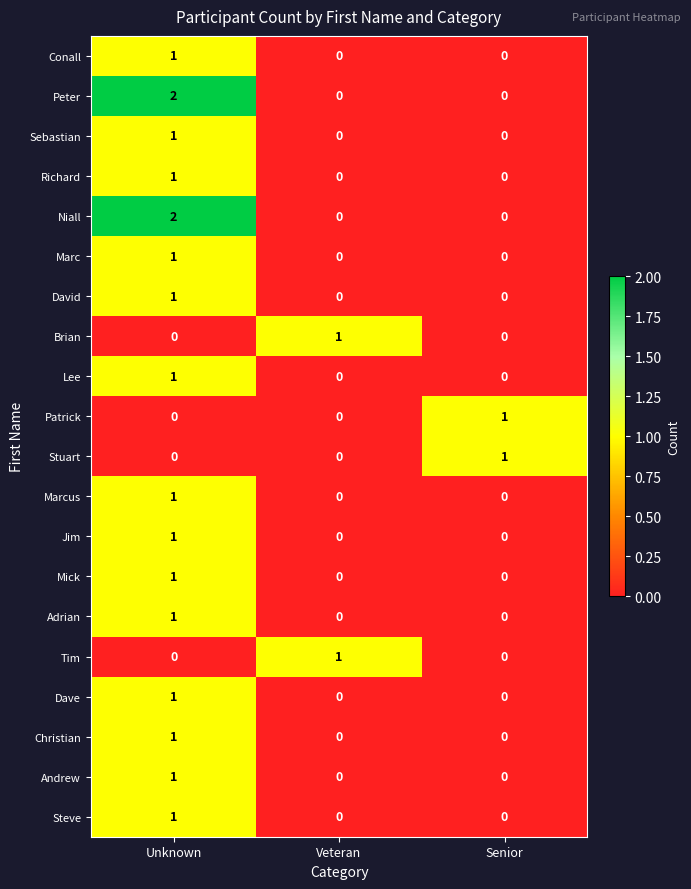

Count the number of categories in the chart.

3